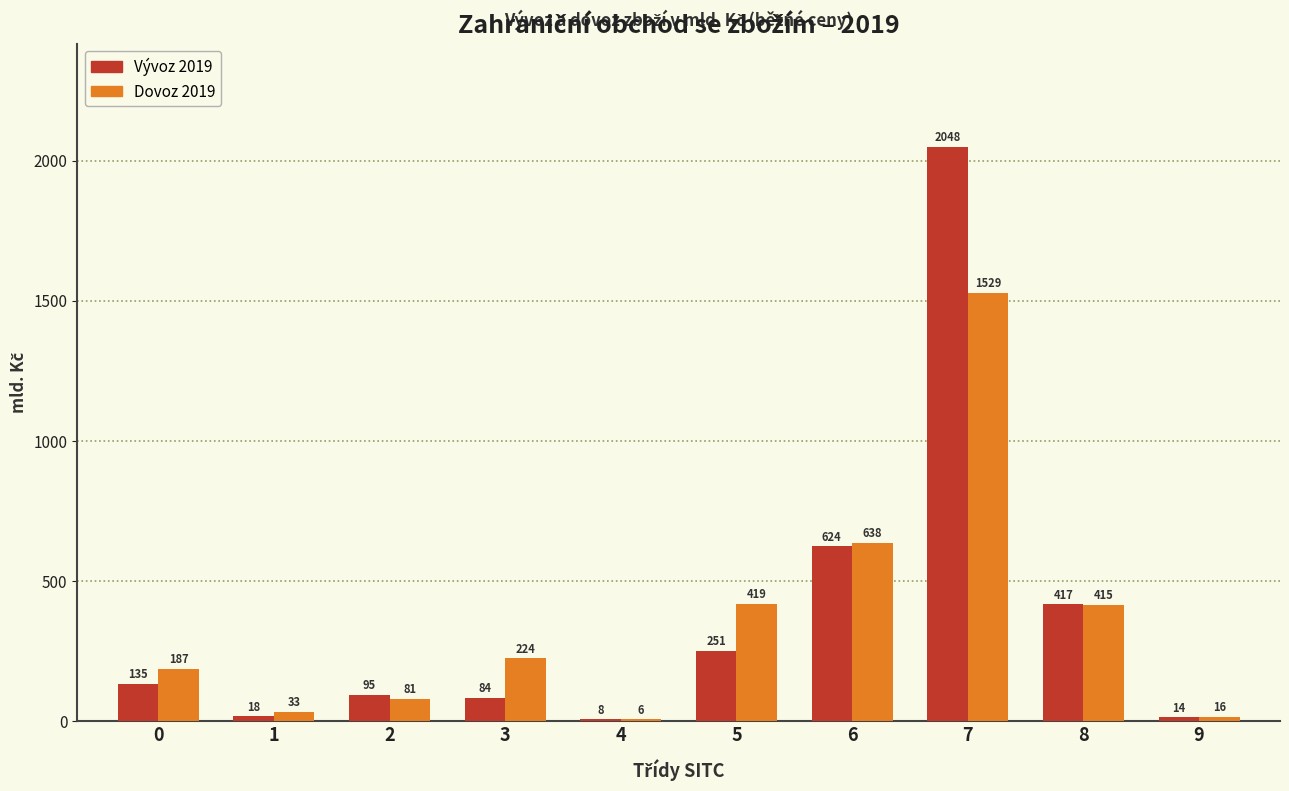

Is the value of Dovoz 2019 at 9 greater than the value of Vývoz 2019 at 8?

No